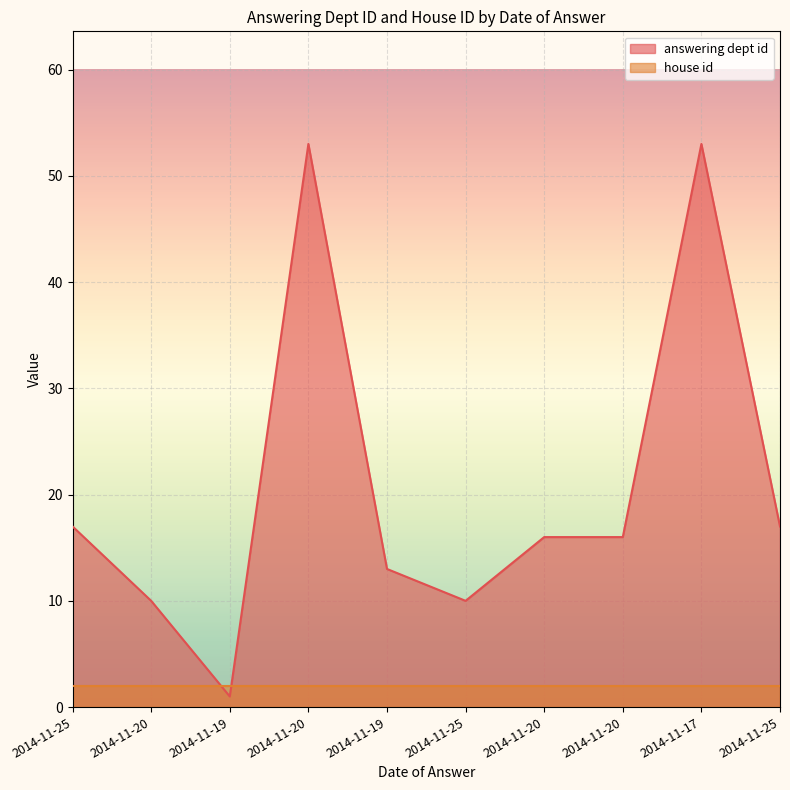

Where is the data nearest to the value 27?

2014-11-25